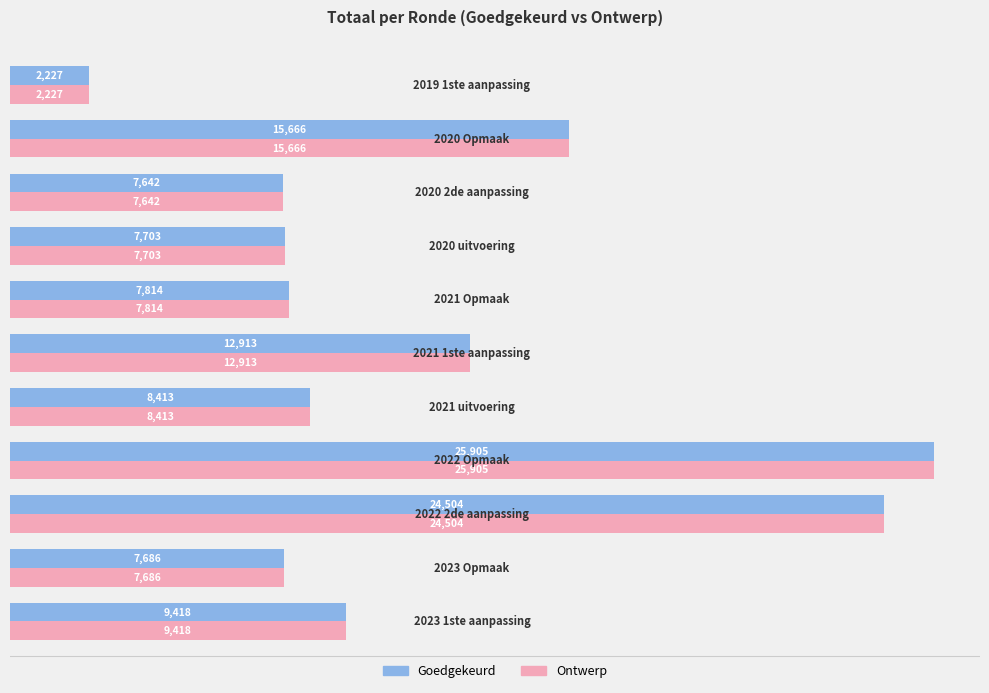

At how many categories does at least one series exceed 14085?

3